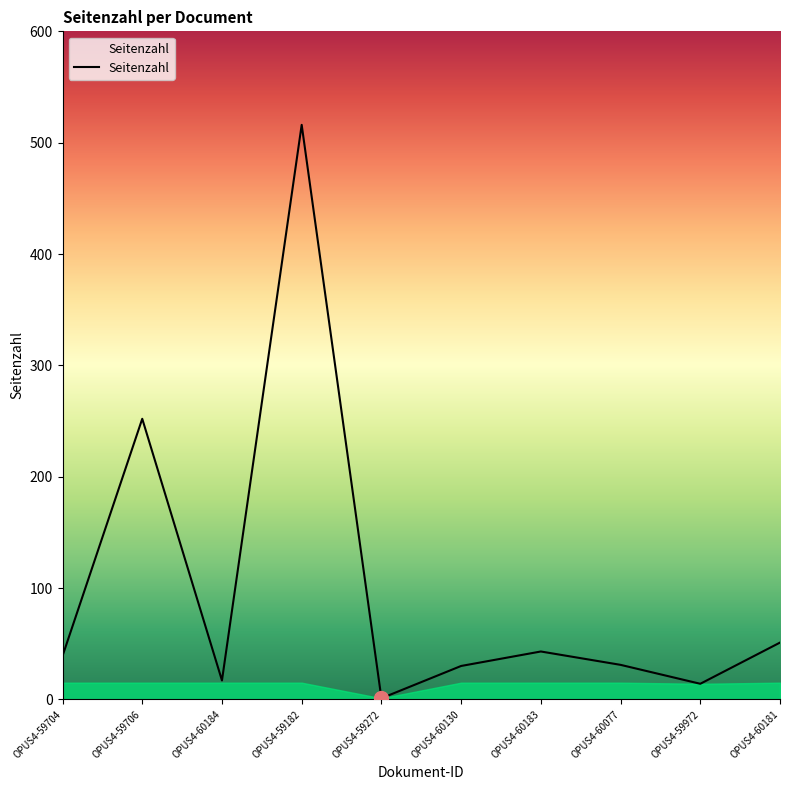

What is the difference between the maximum and minimum values?

515